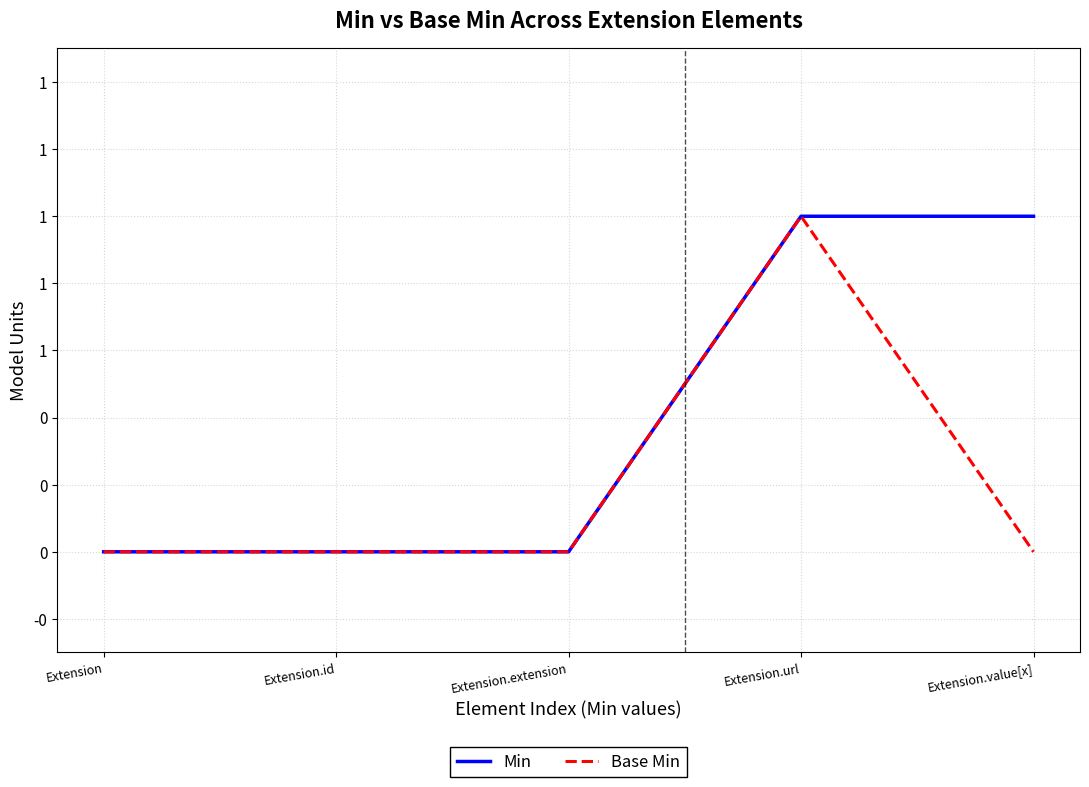

What is the label of the 5th point from the left?

Extension.value[x]